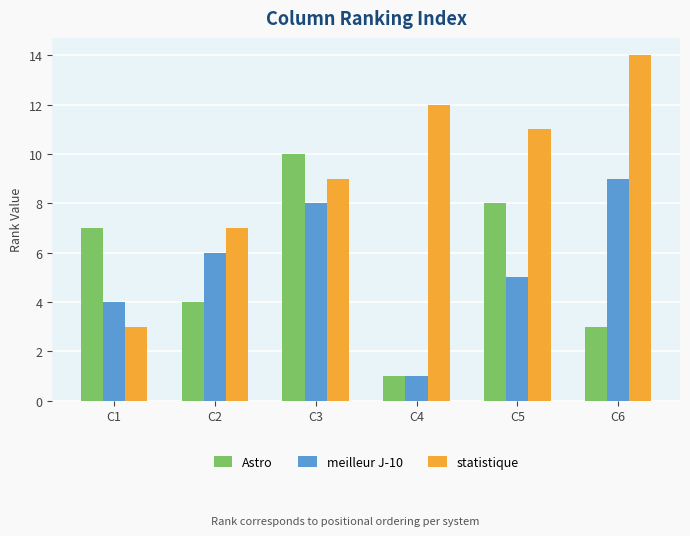

The statistique series shows 9 at C3. True or false?

True